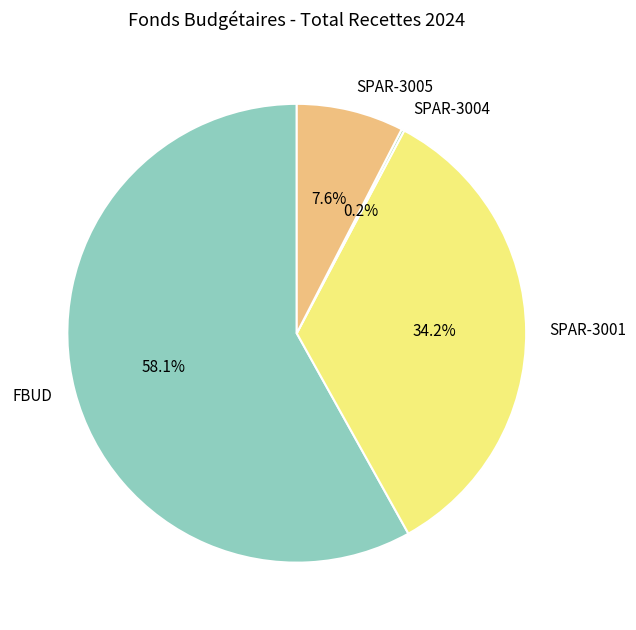

To the nearest percent, what is the average slice percentage?

25%